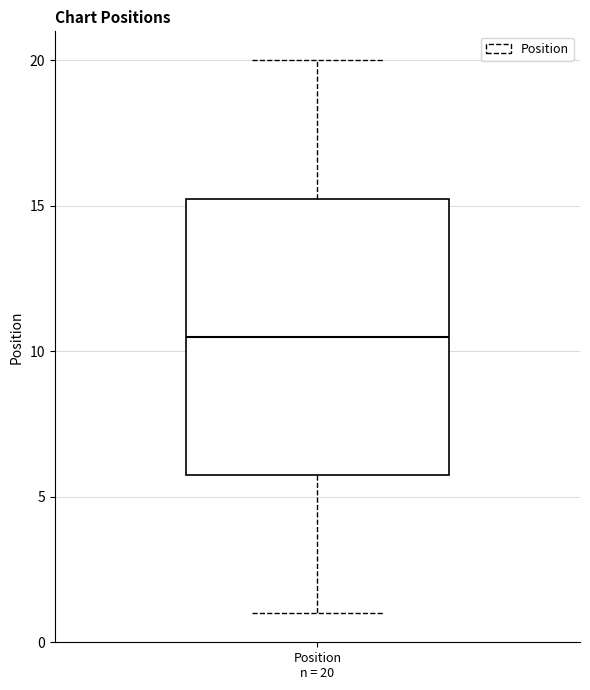

Where is the lower edge of the box for Position n = 20 on the y-axis? The values are not printed on the chart, so give them approximately, as read against the axis.

6.0